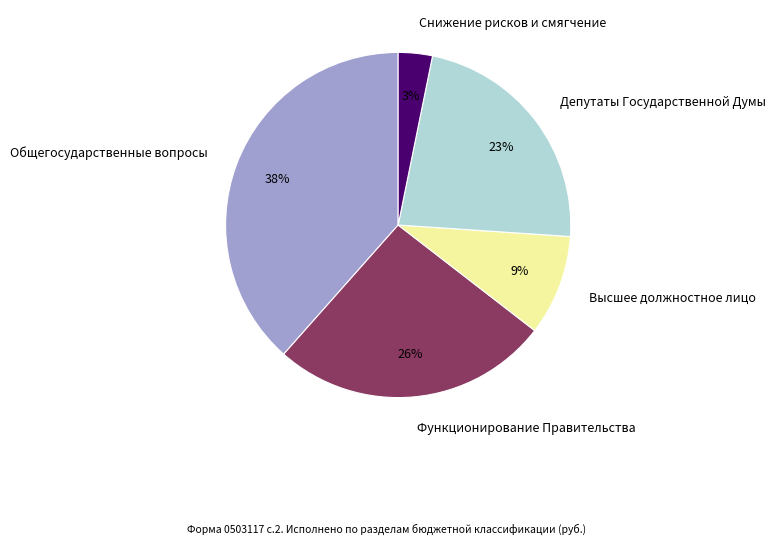

Does Высшее должностное лицо represent more than half of the total?

No